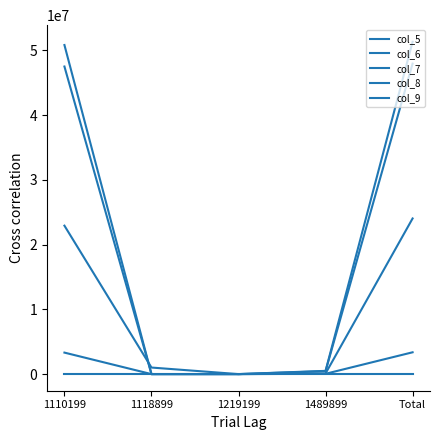

What is the label of the 3rd point from the left?

1219199